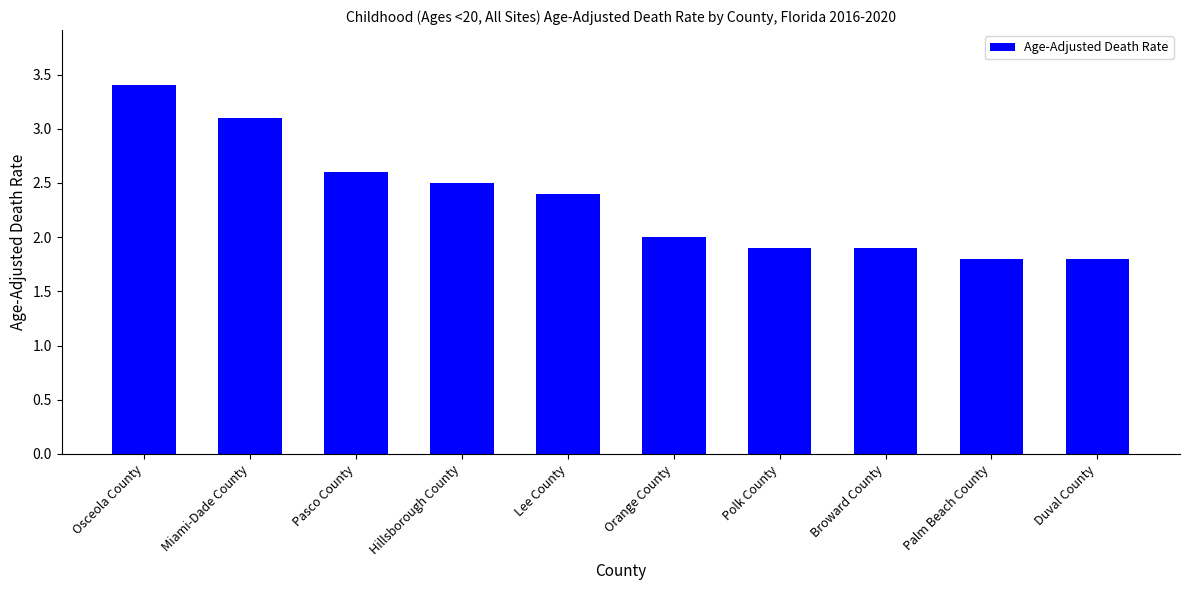

Is it true that the value at Orange County is 2.0?

True